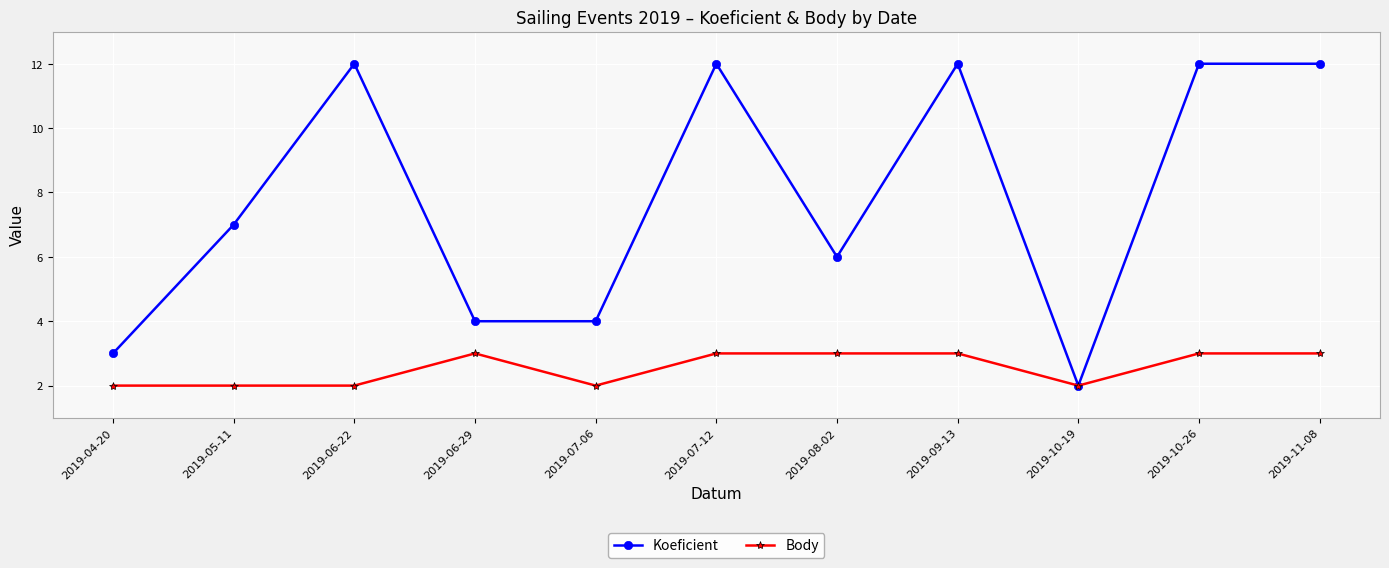

What is the total value across all series at 2019-04-20?

5